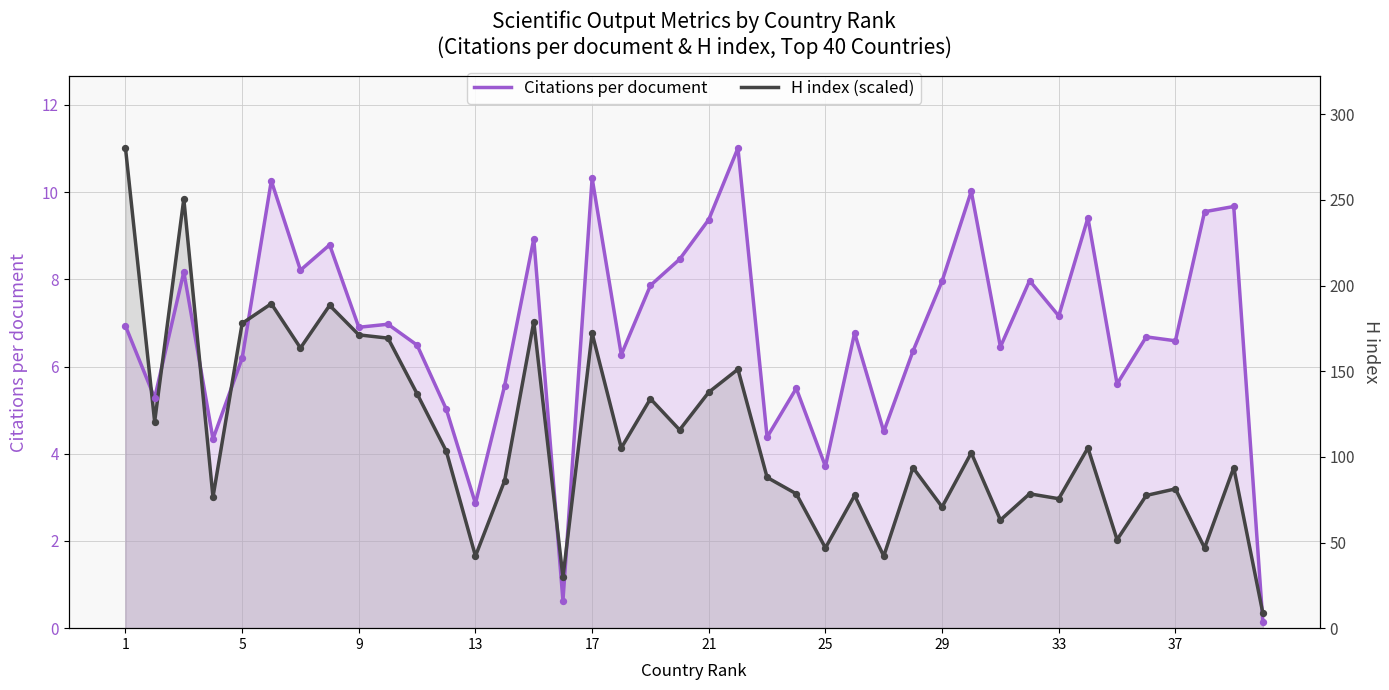

Is the value of Citations per document at 25 greater than the value of H index (scaled) at 13?

Yes